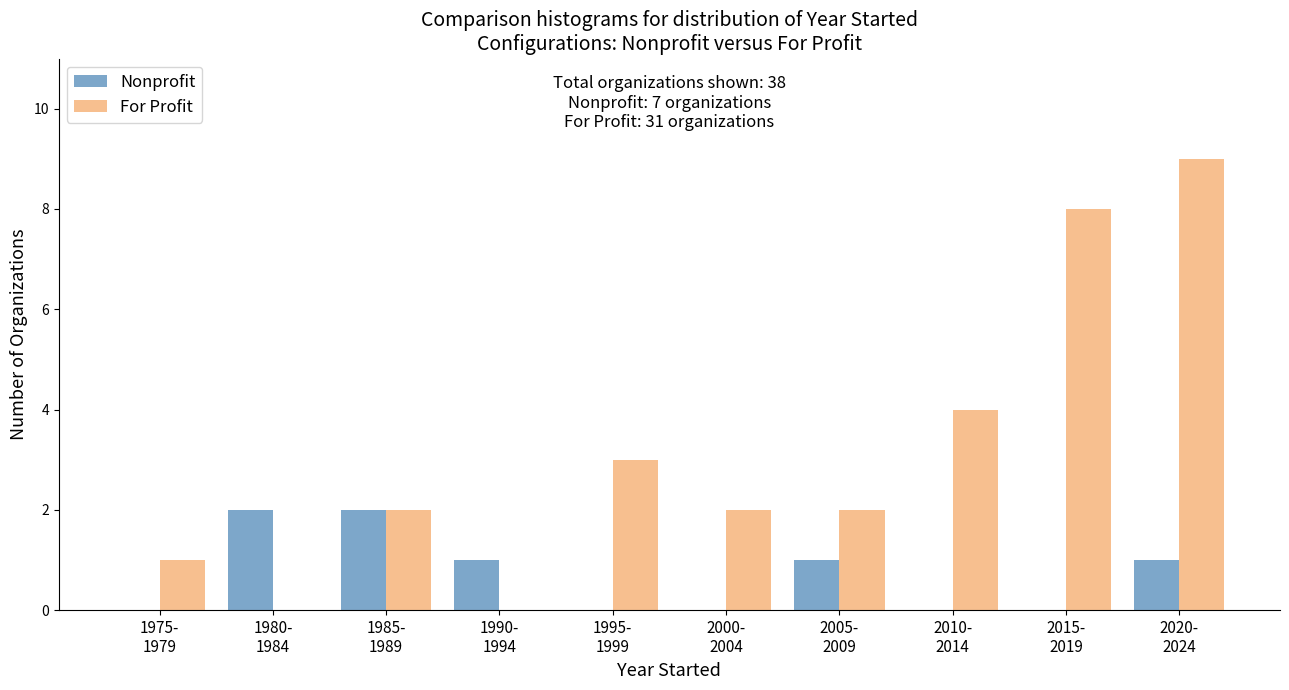

Which series has the largest total across all categories?

For Profit